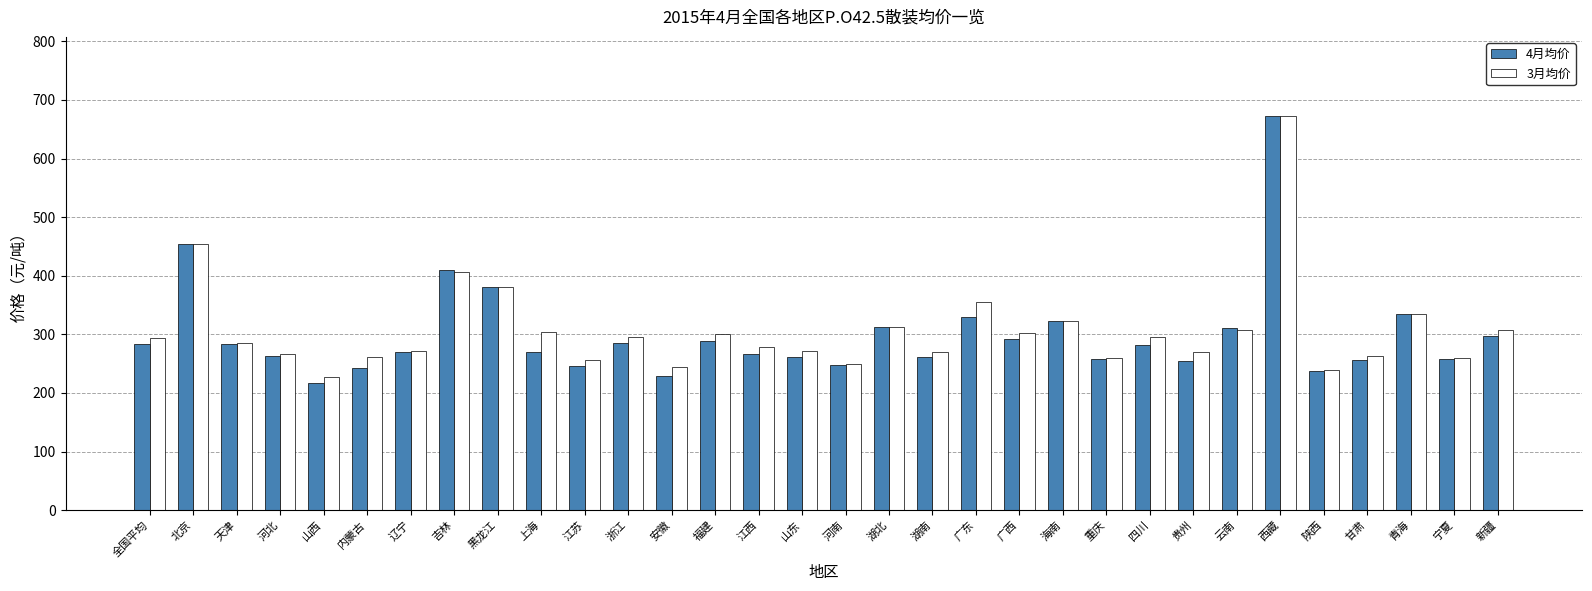

Is the value of 3月均价 at 四川 greater than the value of 4月均价 at 陕西?

Yes